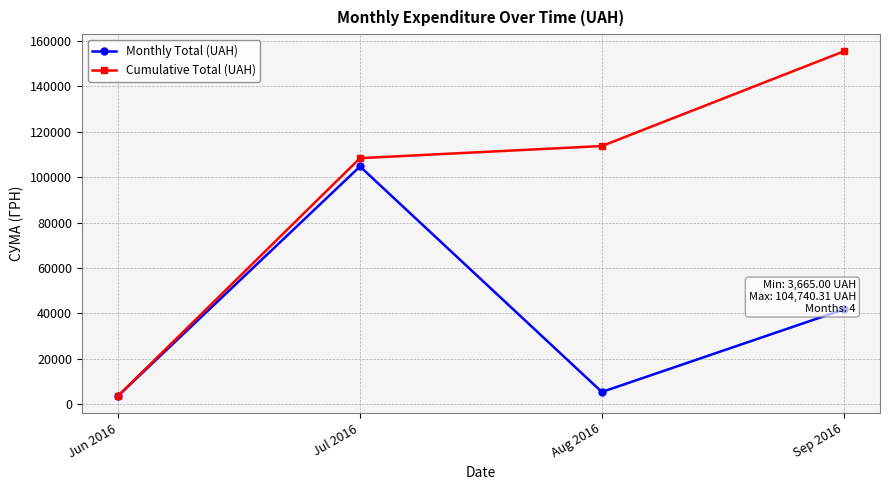

Reading left to right, transcribe all the data shown in this chart.

Monthly Total (UAH): 3665.0	104740.3	5350.6	41707.5
Cumulative Total (UAH): 3665.0	108405.3	113755.9	155463.4